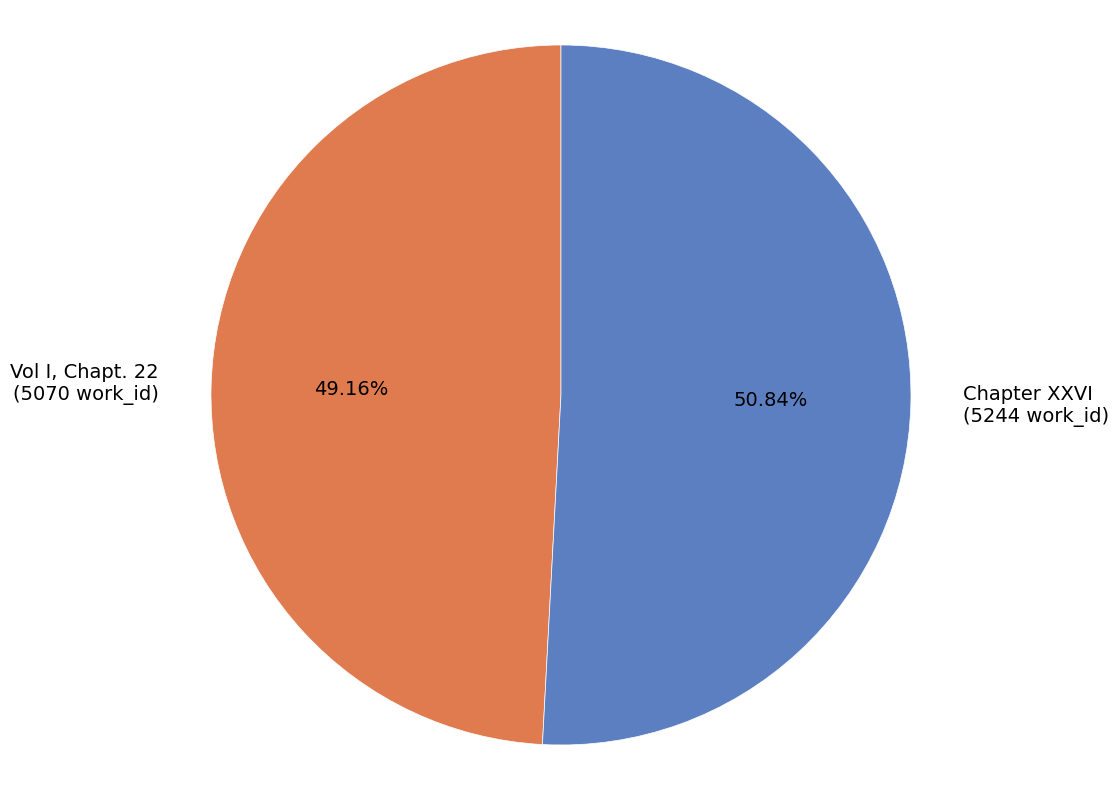

To the nearest percent, what portion does Vol I, Chapt. 22 represent?

49%